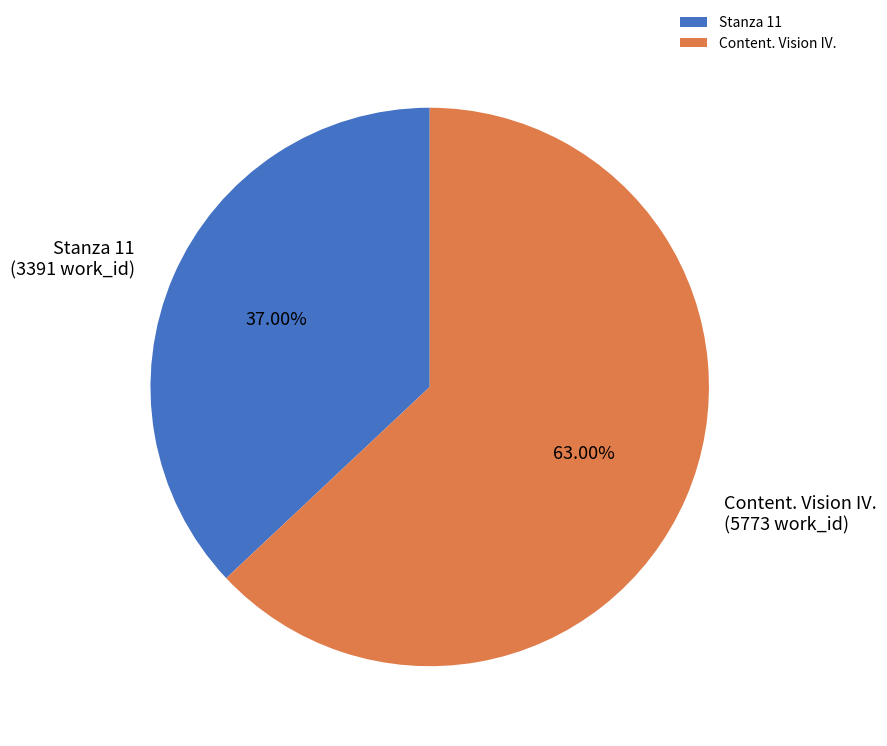

The Stanza 11 slice represents 37% of the pie. True or false?

True